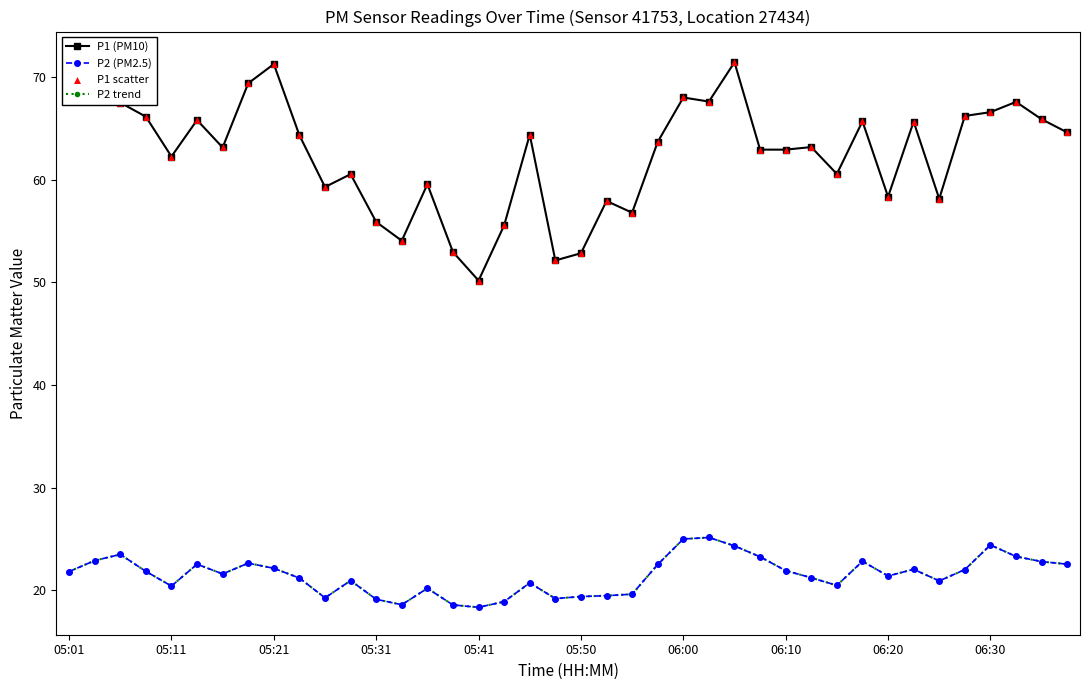

Which series has the largest Y range (max minus min)?

P1 (PM10)